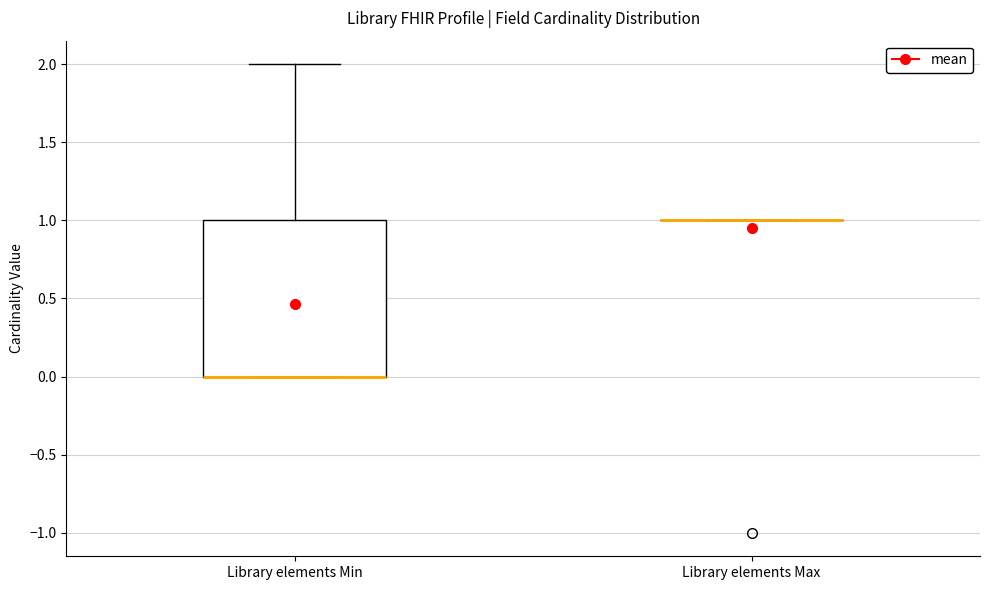

Comparing the boxes themselves (not the whiskers), which one is the tallest?

Library elements Min